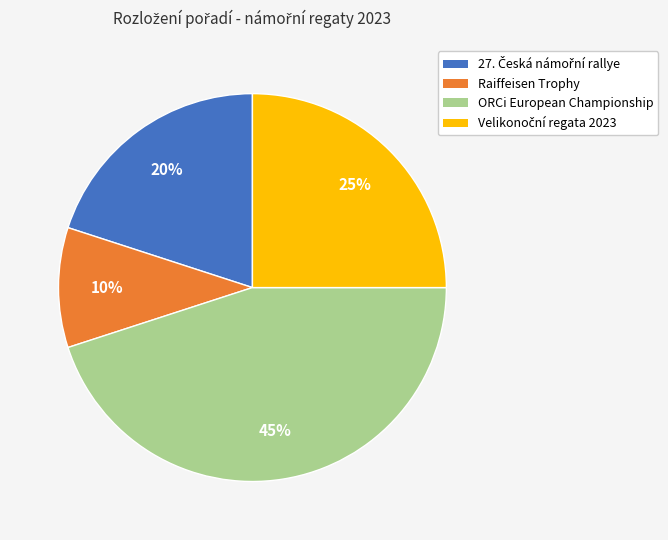

Is it true that Raiffeisen Trophy is 1% of the pie?

False